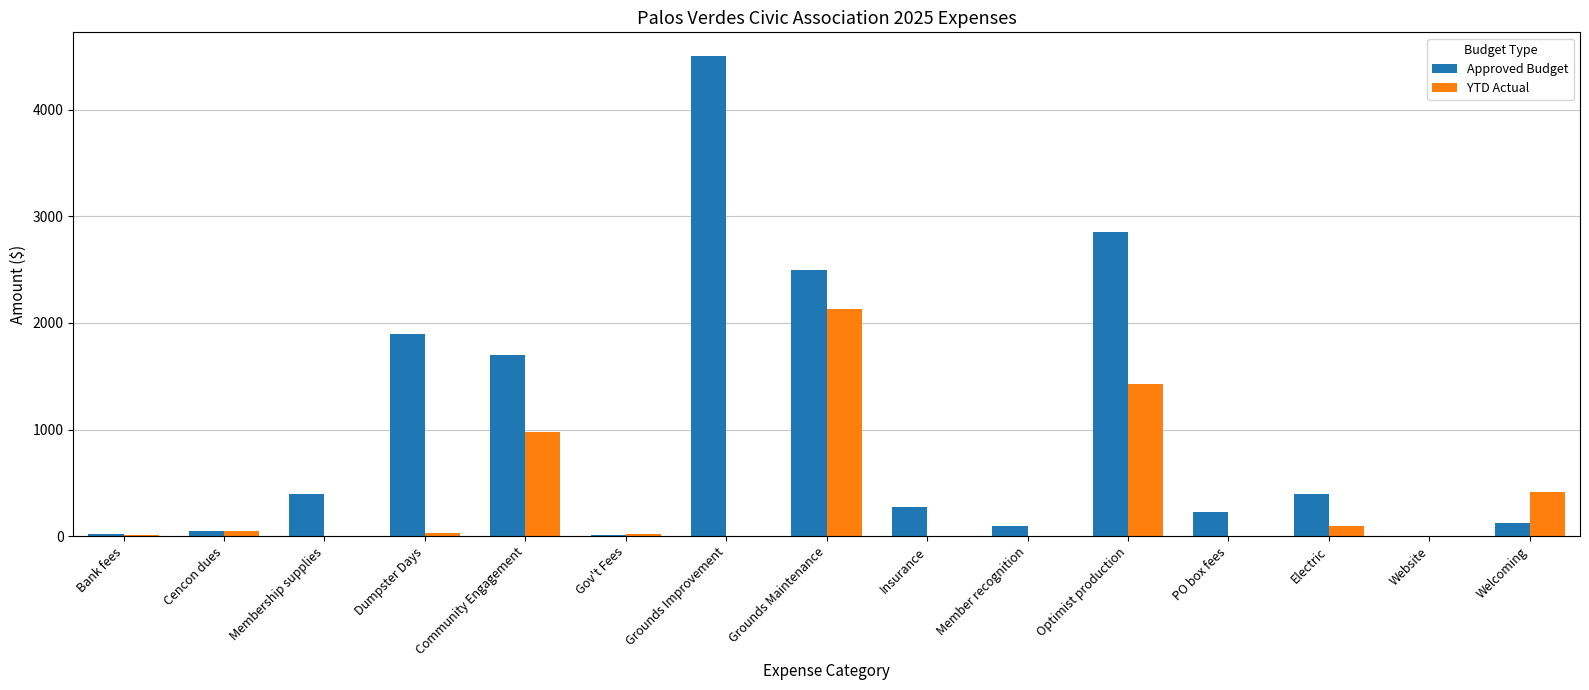

How many groups of bars are there?

15